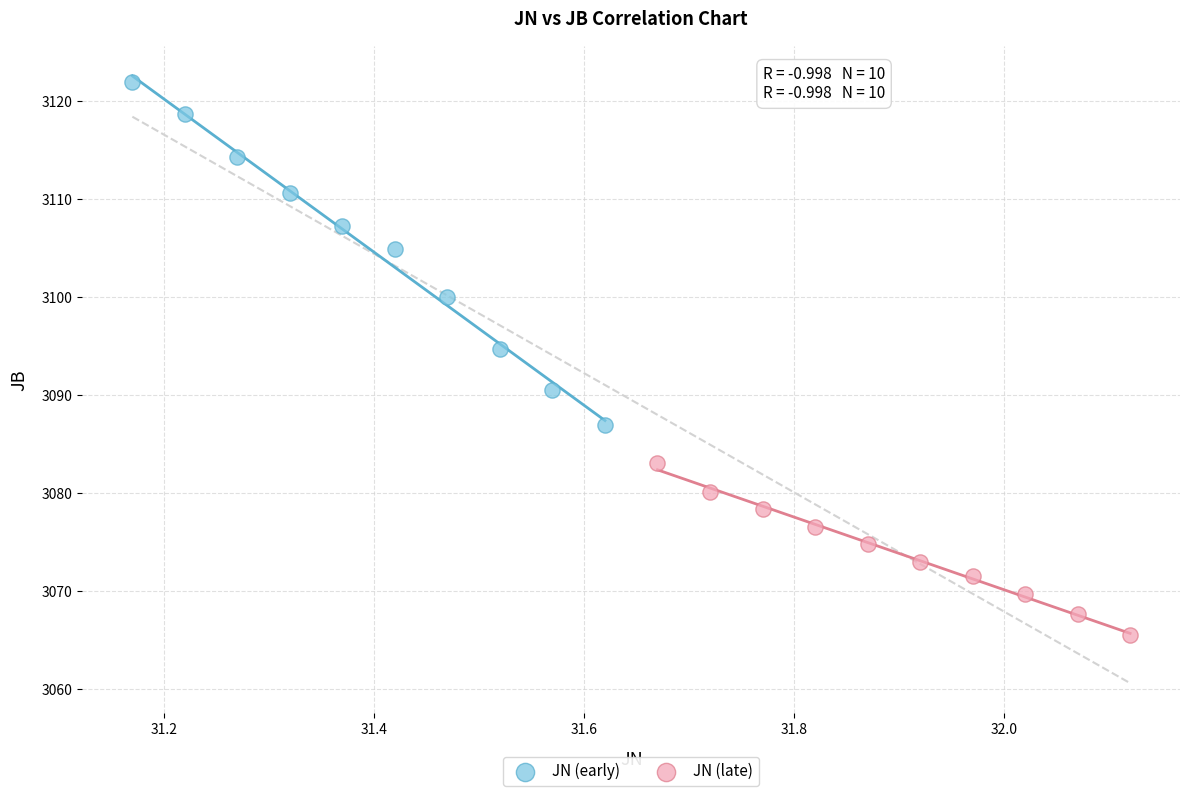

What are all the series names shown in the legend?

JN (early), JN (late)